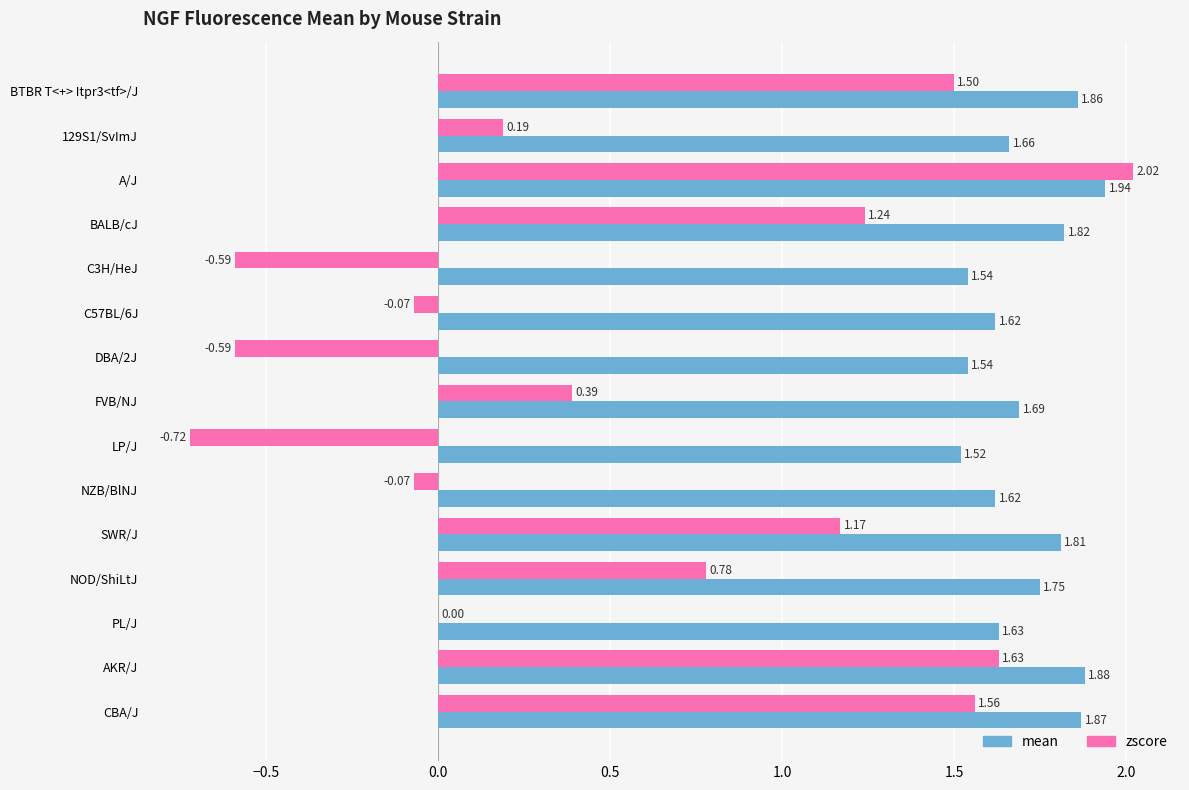

Between BALB/cJ and AKR/J, which series saw the biggest shift?

zscore